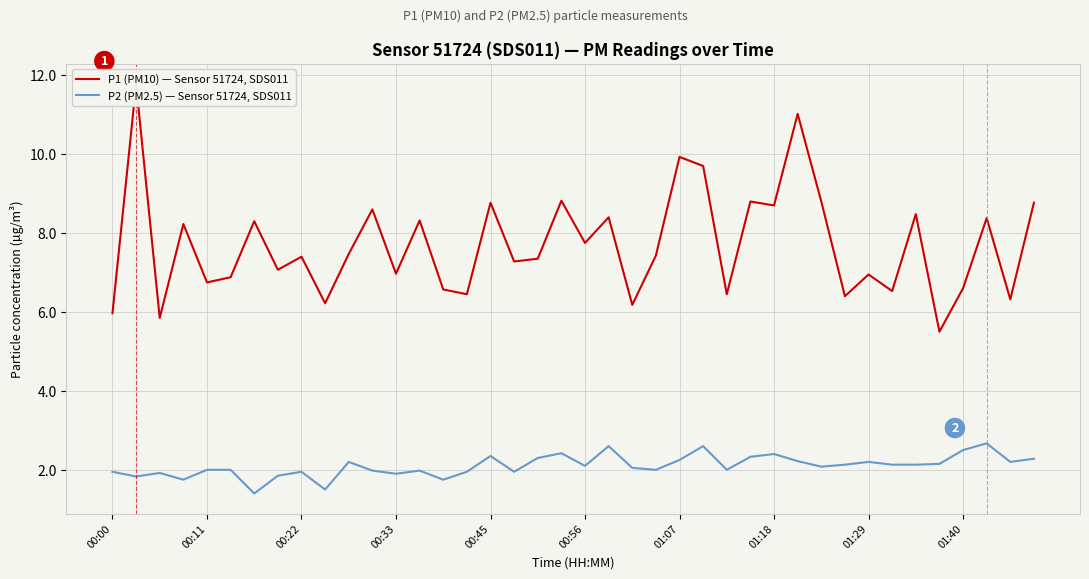

What is the approximate value of P2 (PM2.5) — Sensor 51724, SDS011 at 34?

2.1